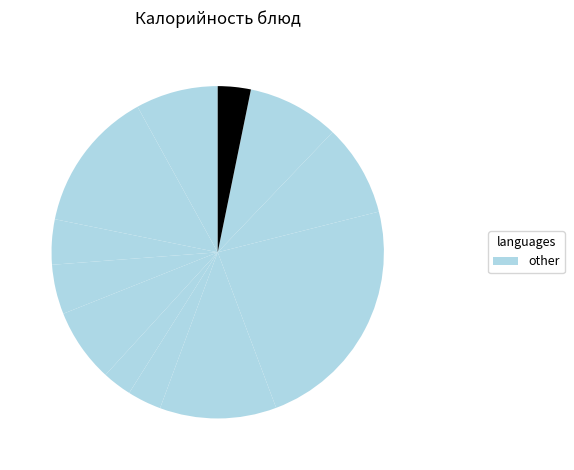

How many segments does this pie chart have?

12